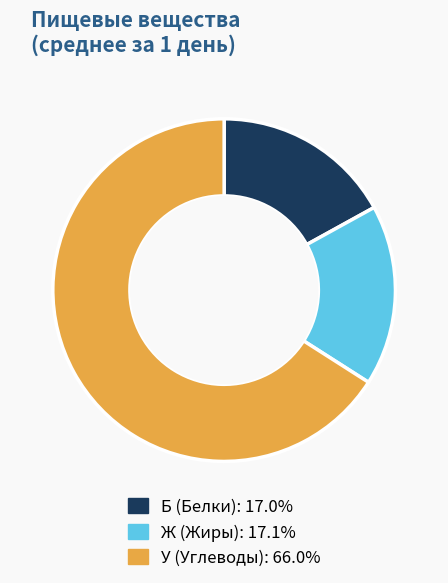

Do У and Б together represent more than half of the pie?

Yes